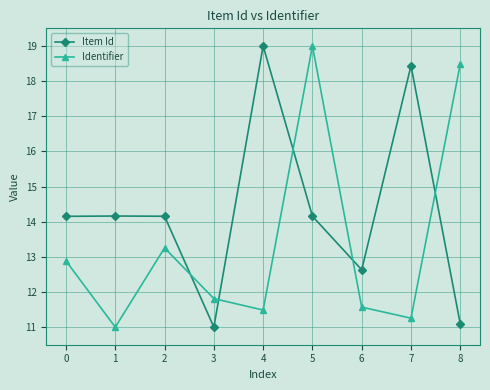

Reading right to left, what are all the values shown in this chart?

Item Id: 8=11.1	7=18.4	6=12.6	5=14.2	4=19.0	3=11.0	2=14.2	1=14.2	0=14.2
Identifier: 8=18.5	7=11.3	6=11.6	5=19.0	4=11.5	3=11.8	2=13.3	1=11.0	0=12.9